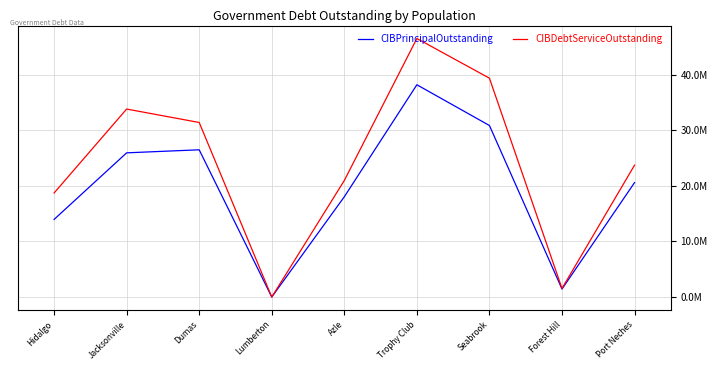

What are all the series names shown in the legend?

CIBPrincipalOutstanding, CIBDebtServiceOutstanding